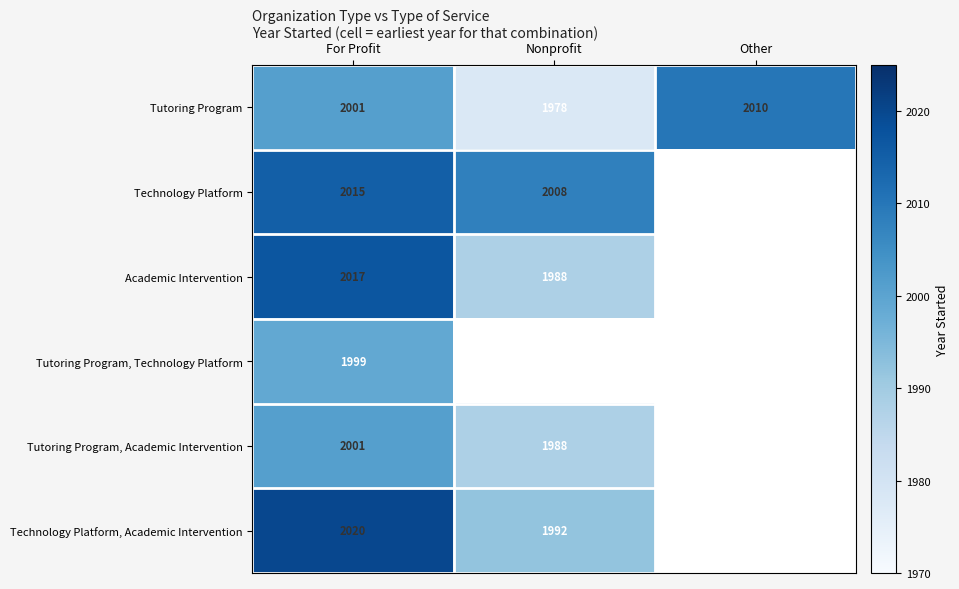

What is the total value across all series at For Profit?

12053